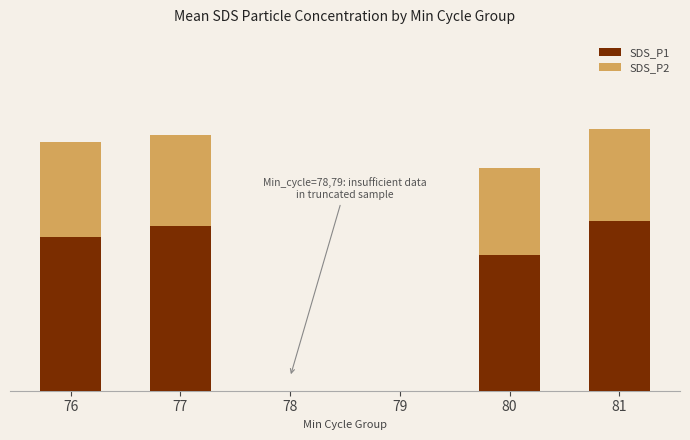

At 77, list the series in order from largest to smallest.

SDS_P1, SDS_P2